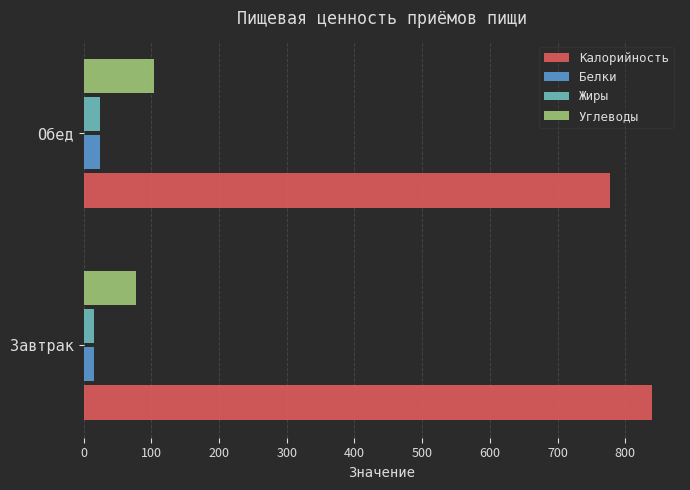

Which series has the largest total across all categories?

Калорийность